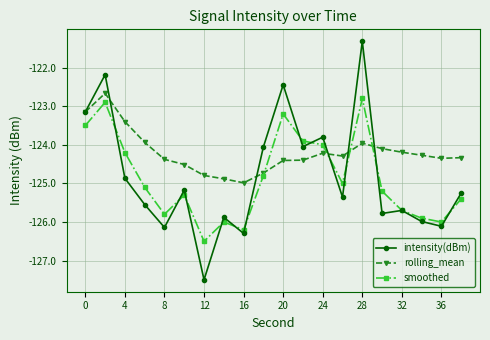

Which series has the largest total across all categories?

rolling_mean